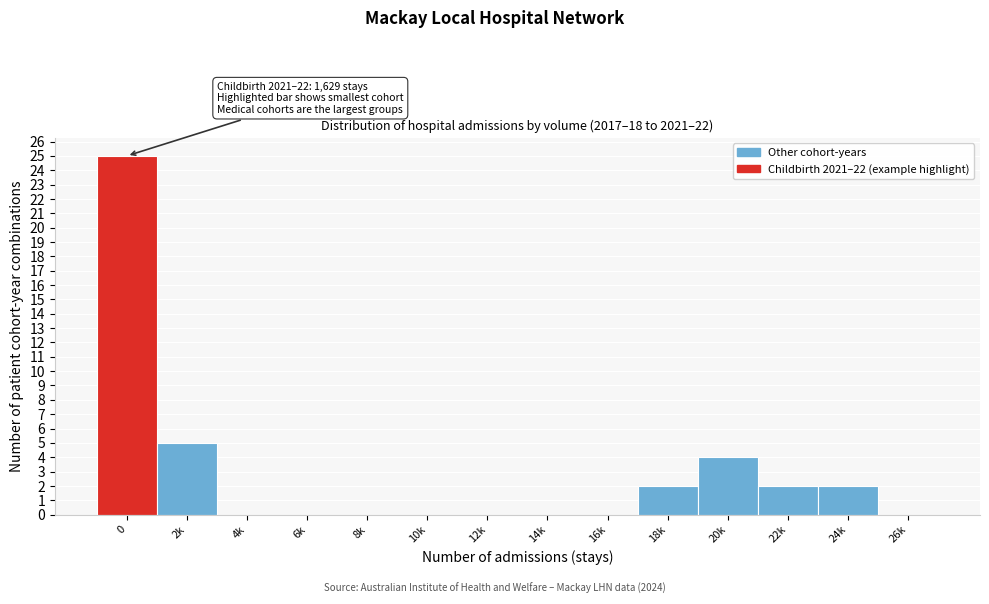

Reading right to left, list all the values displayed in this chart.

26k=0	24k=2	22k=2	20k=4	18k=2	16k=0	14k=0	12k=0	10k=0	8k=0	6k=0	4k=0	2k=5	0=25